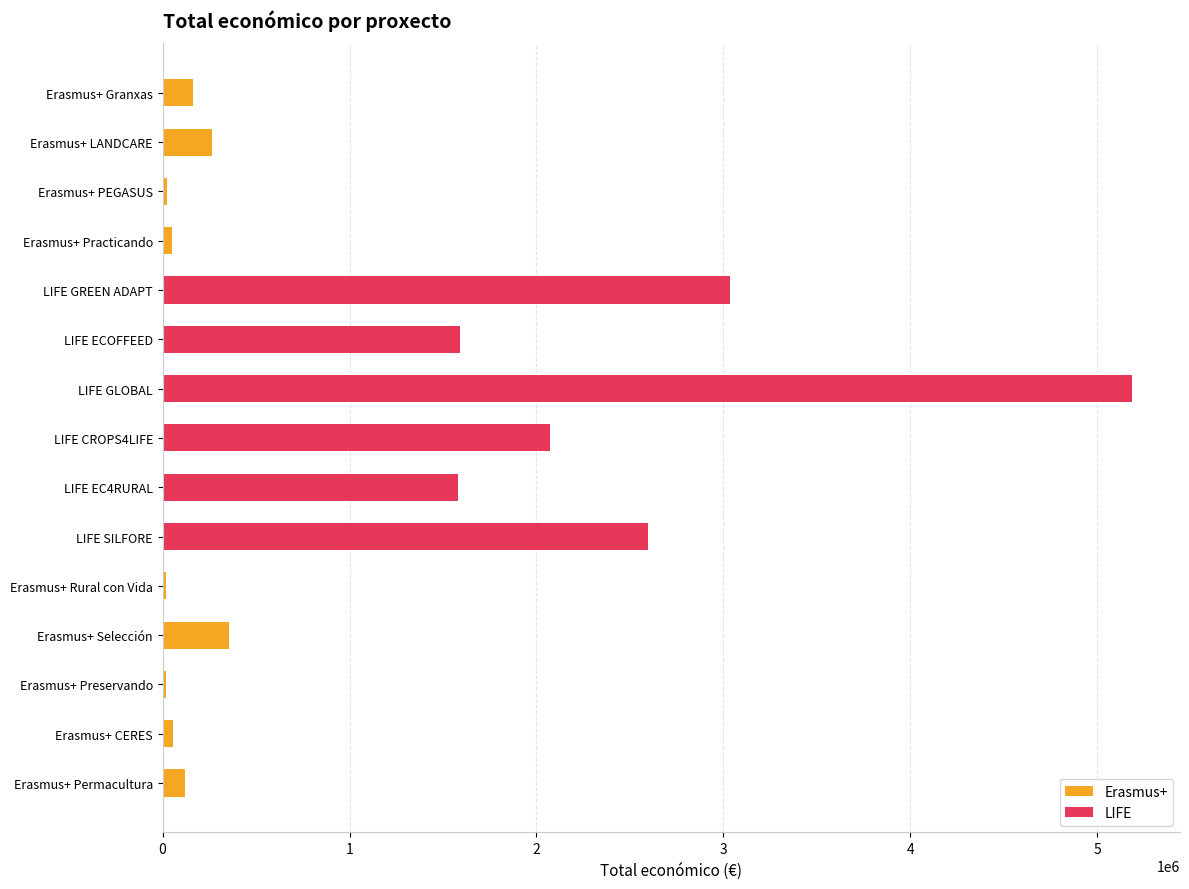

The value at LIFE EC4RURAL is 2550949. True or false?

False